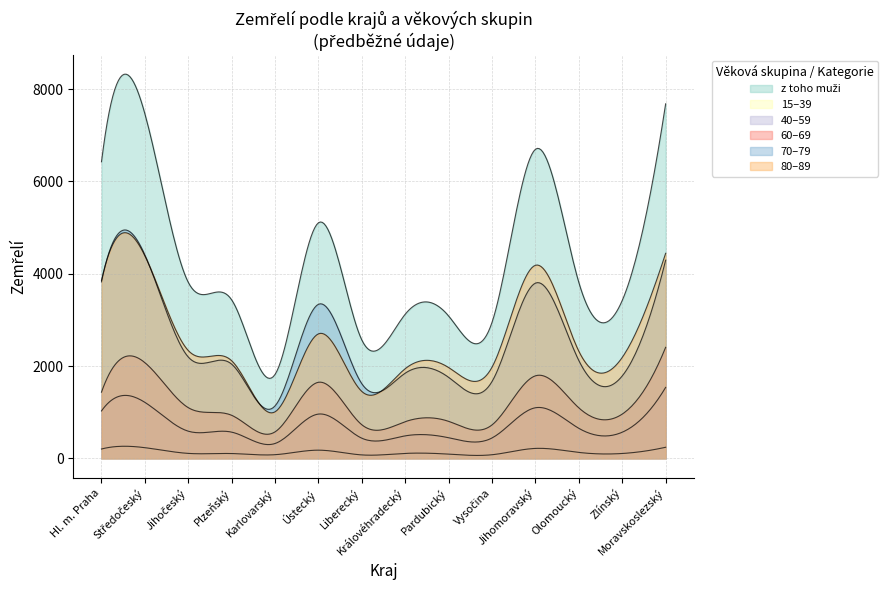

What position from the left is Plzeňský?

4